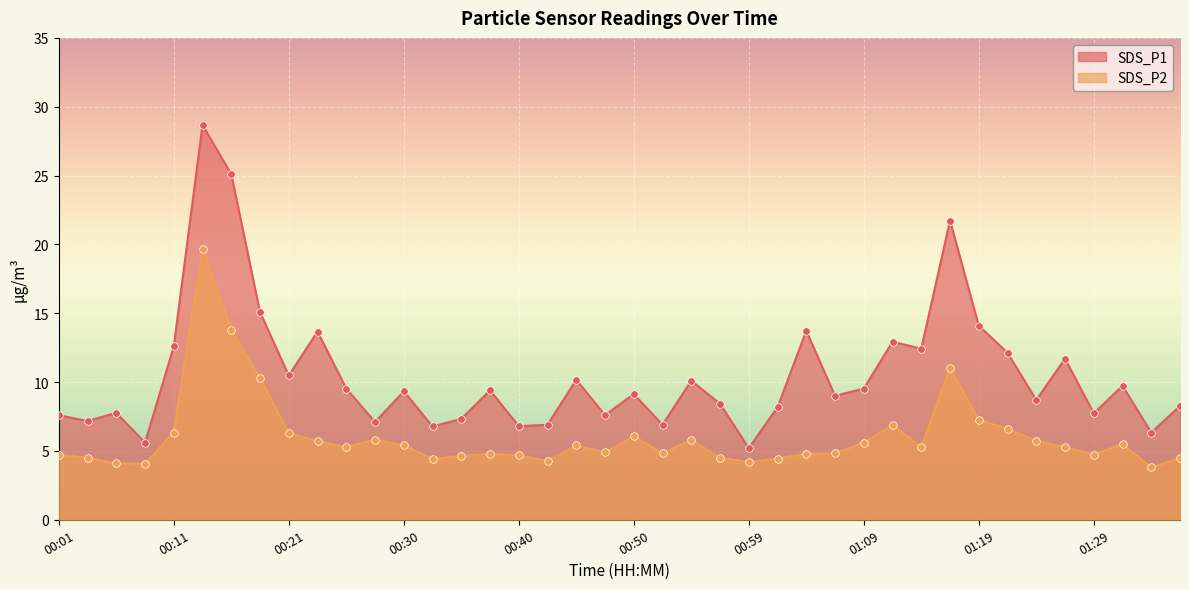

Which series contains the highest Y value?

SDS_P1